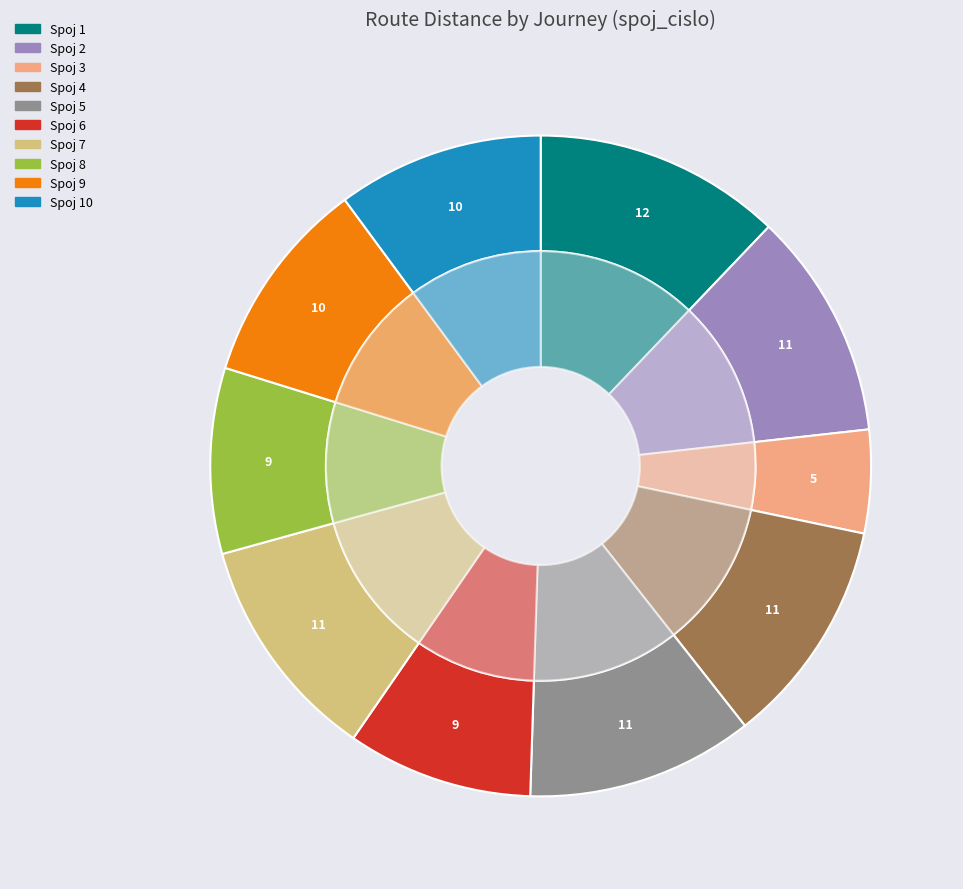

True or false: 9 accounts for 19% of the total.

False